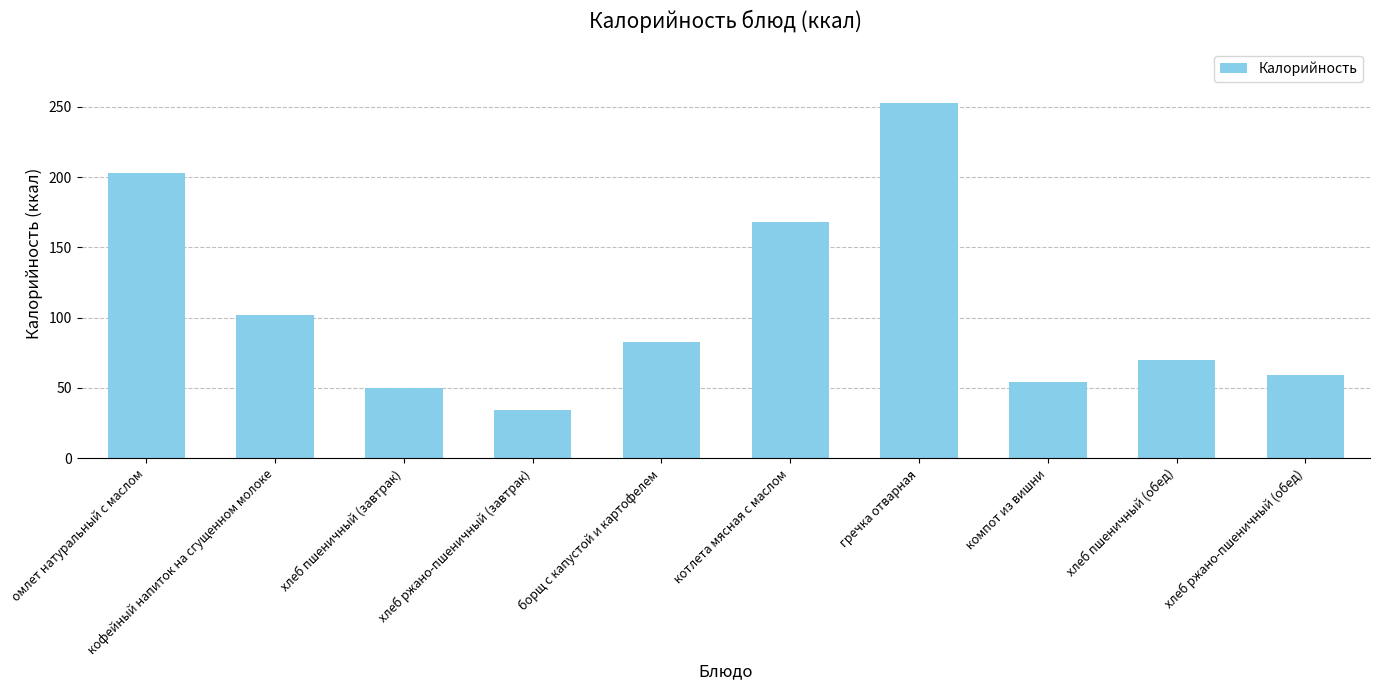

What is the sum of the values at хлеб пшеничный (обед) and хлеб ржано-пшеничный (завтрак)?

104